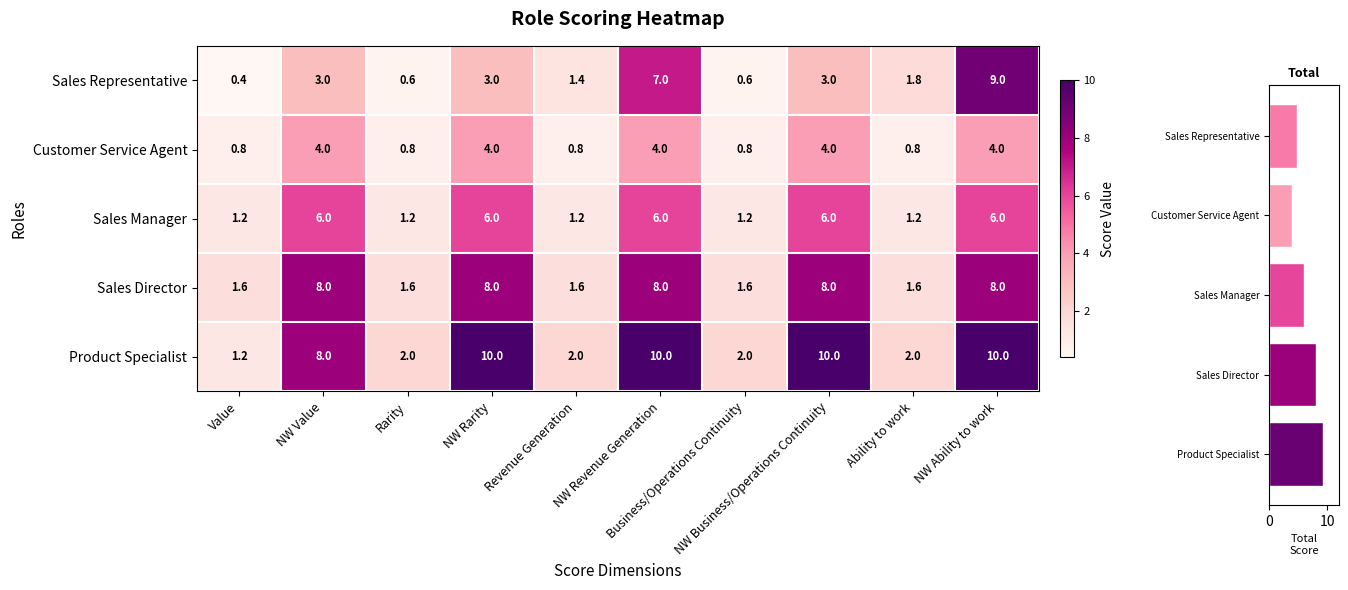

How many data points in Sales Manager are less than 6?

5